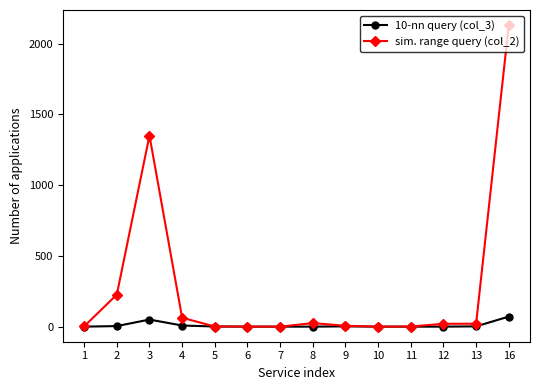

How many data points in 10-nn query (col_3) are less than 1?

7